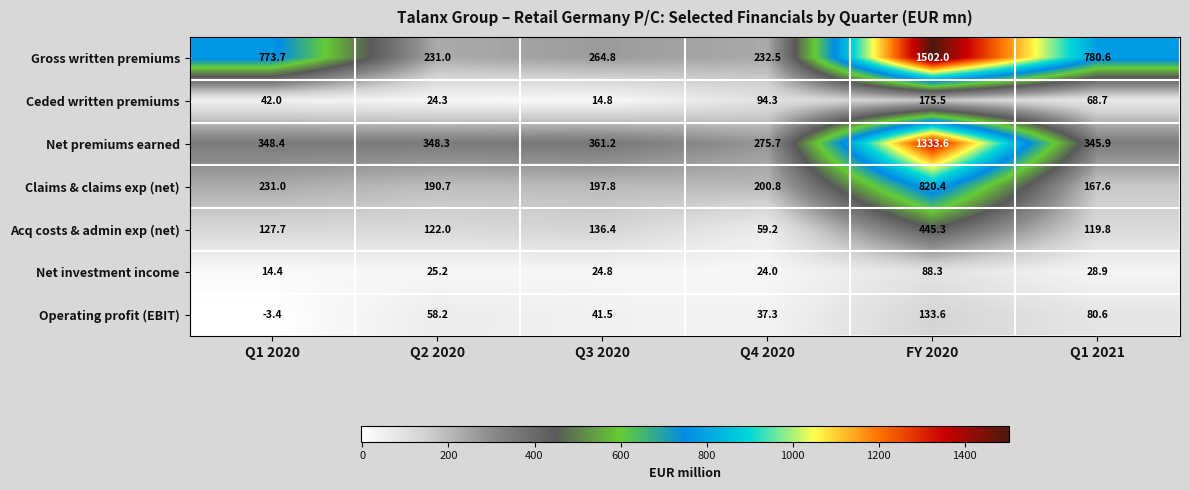

Rank the series by their maximum value, from highest to lowest.

Gross written premiums, Net premiums earned, Claims & claims exp (net), Acq costs & admin exp (net), Ceded written premiums, Operating profit (EBIT), Net investment income